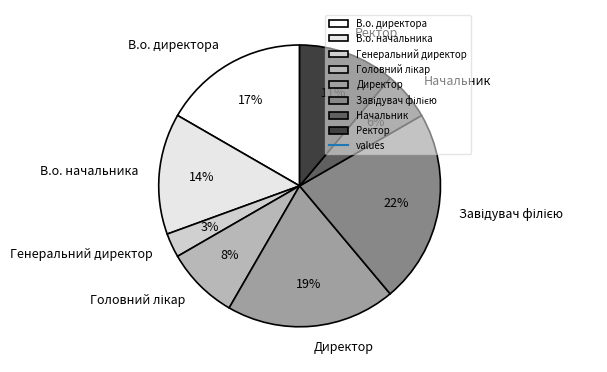

True or false: Генеральний директор accounts for 3% of the total.

True